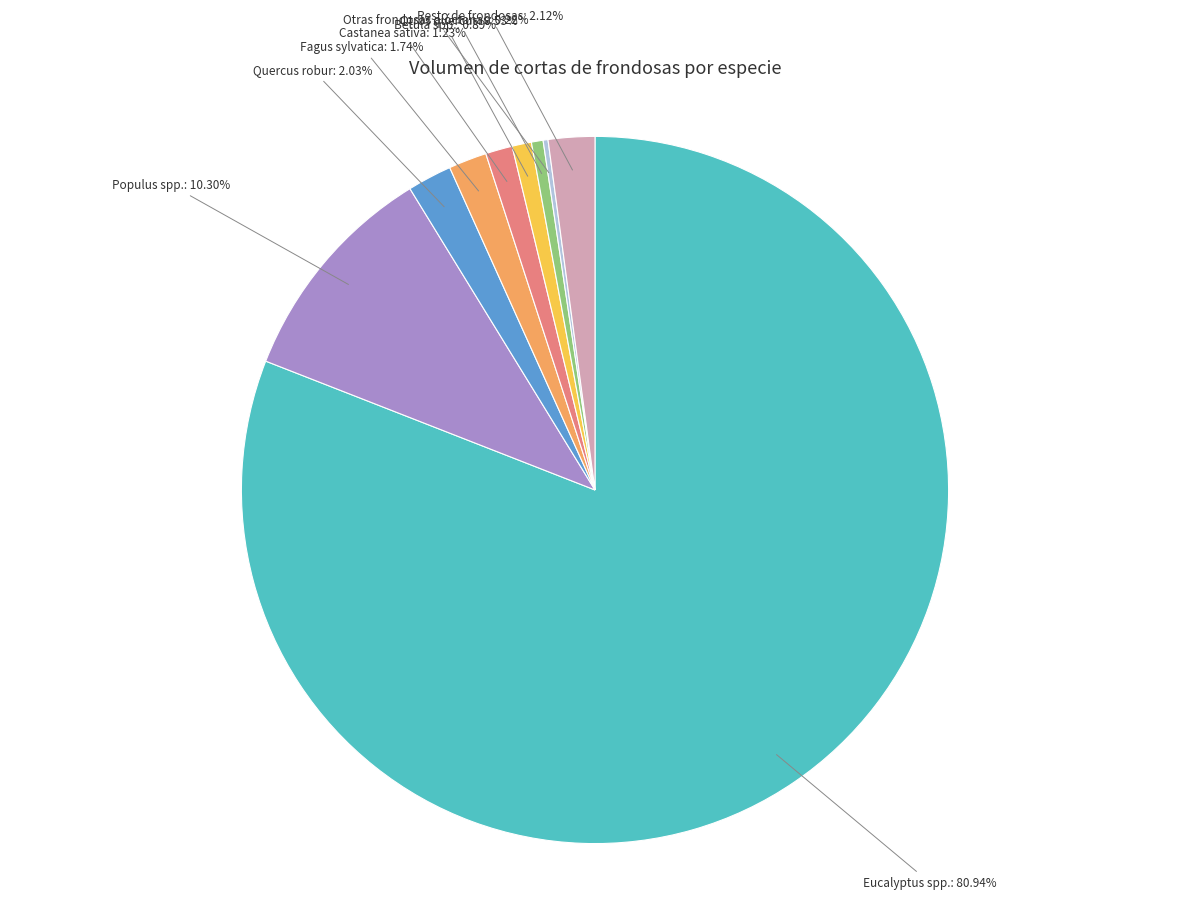

To the nearest percent, what is the combined percentage of Quercus robur and Fagus sylvatica?

4%